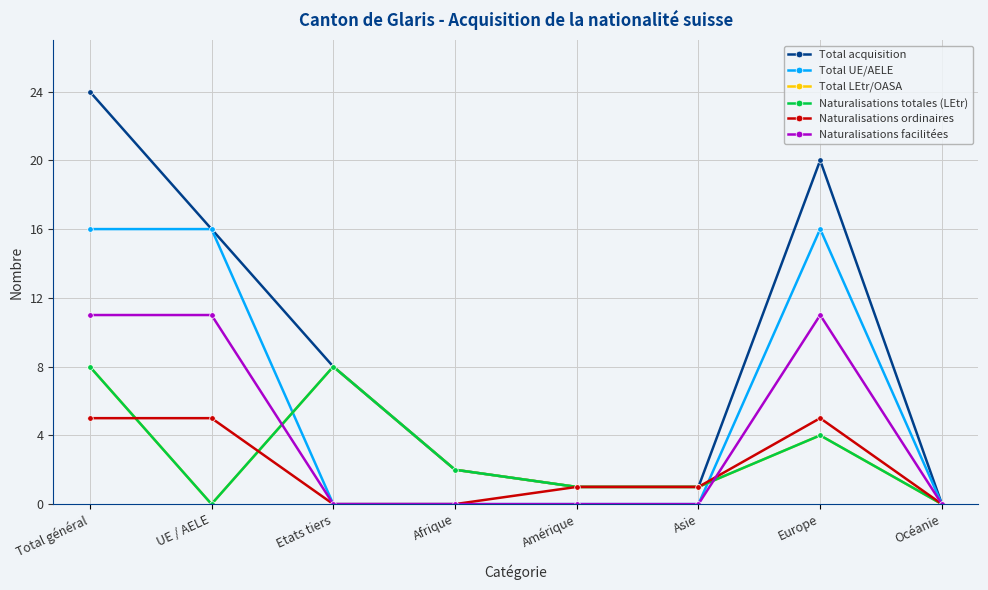

At how many categories does at least one series exceed 2?

4